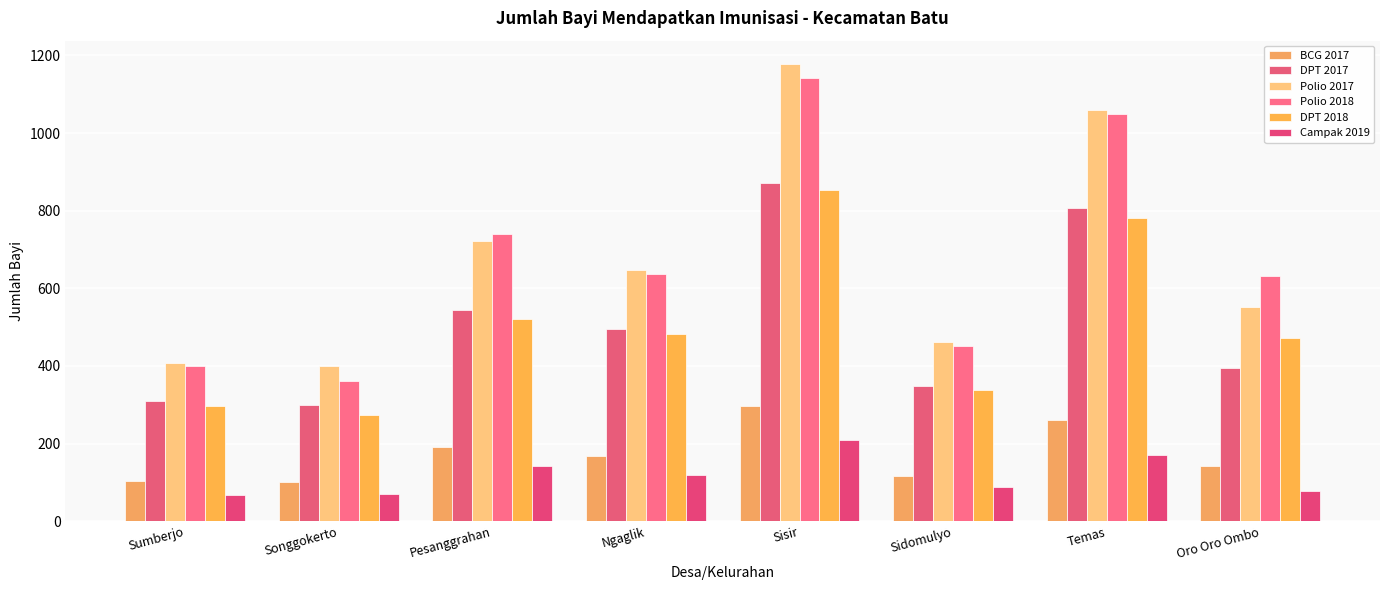

Are the bars grouped side by side (vs. stacked)?

Yes